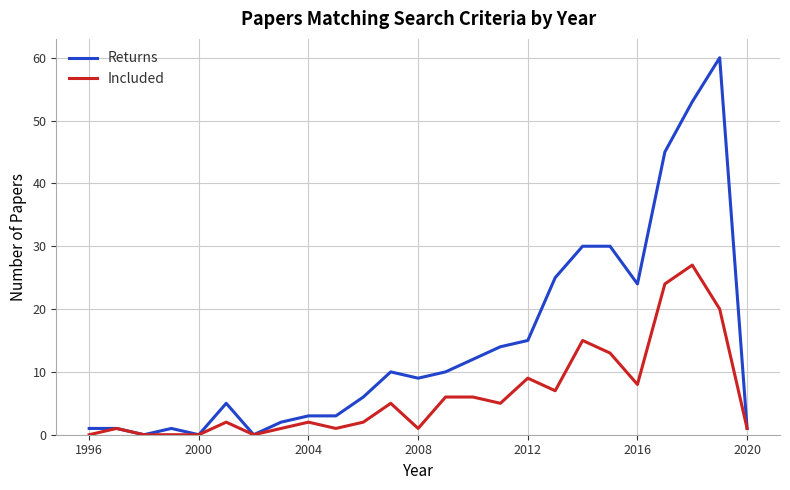

What is the maximum value shown in the chart?

60